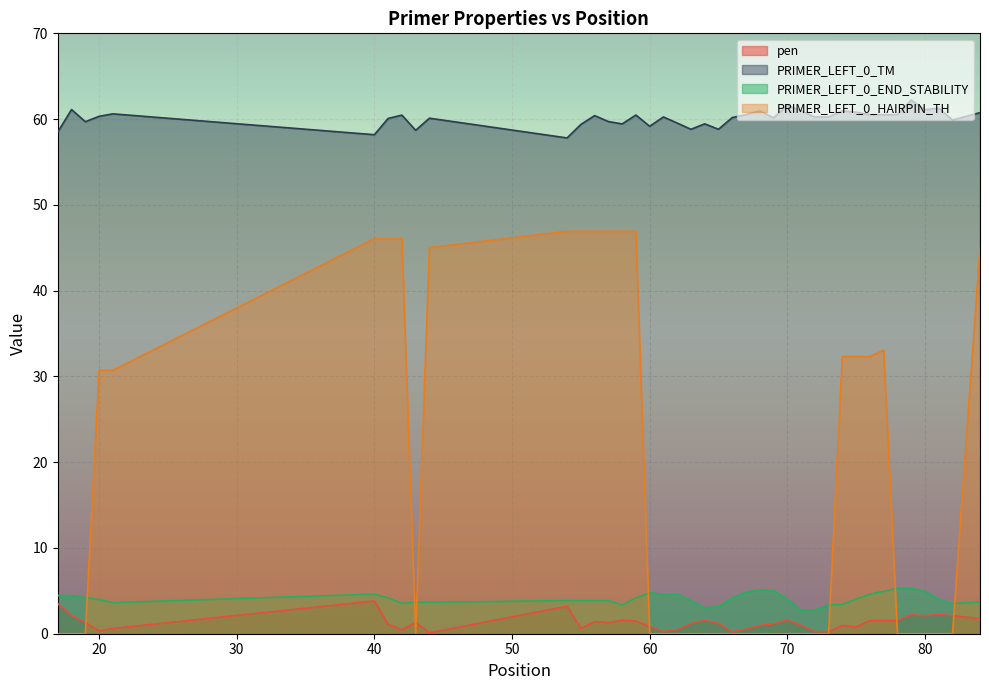

How many data points does each series have?

40